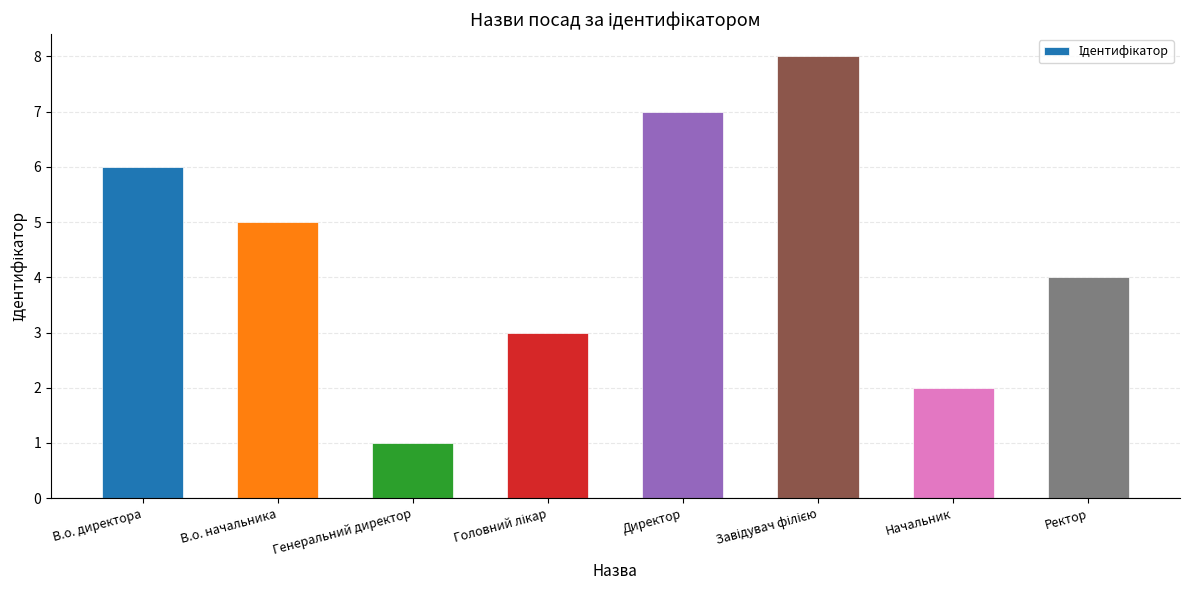

What is the difference between the values at Начальник and Генеральний директор?

1